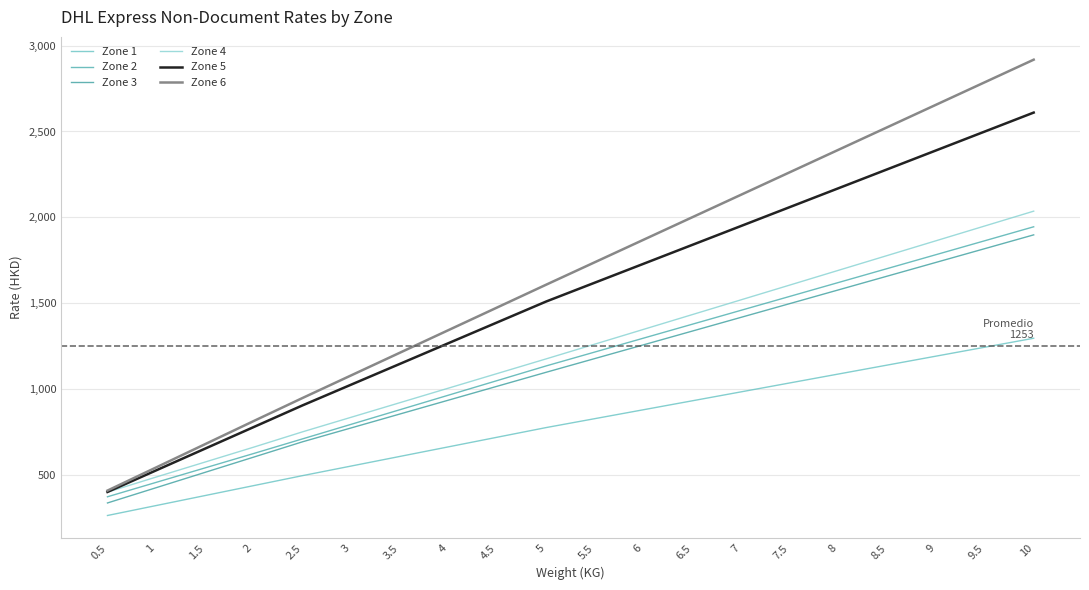

What are all the series names shown in the legend?

Zone 1, Zone 2, Zone 3, Zone 4, Zone 5, Zone 6